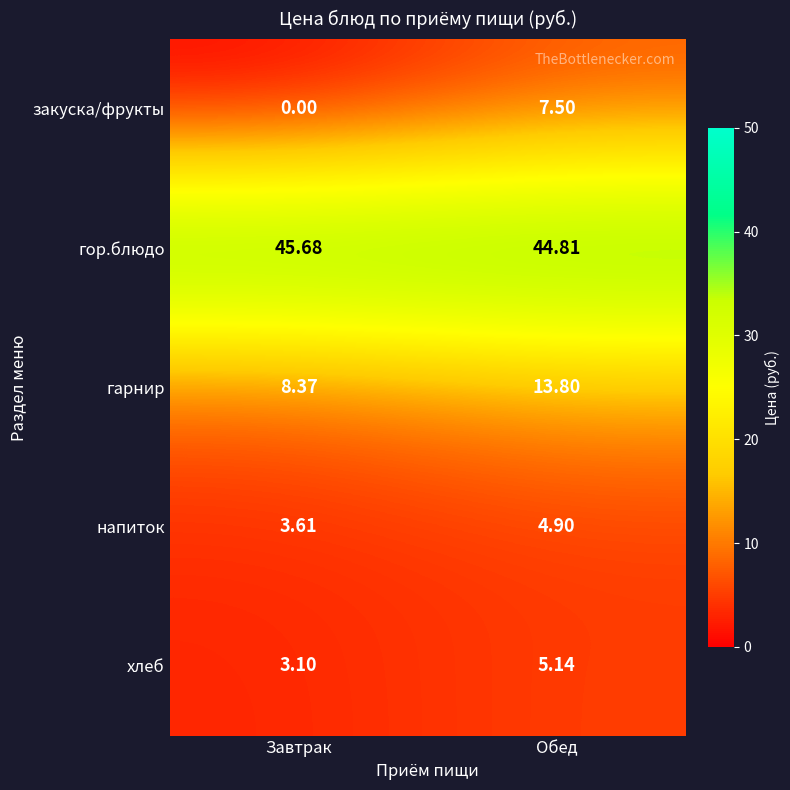

Rank the categories by напиток value from lowest to highest.

Завтрак, Обед